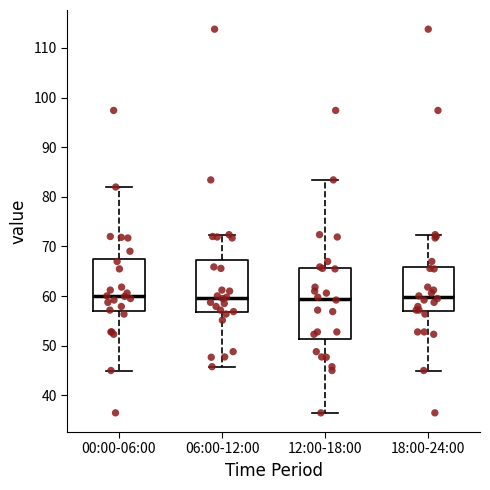

Reading left to right, transcribe this box plot: for each box, give where its median line is, the range the box spans, and where its two whiskers end, as read against the y-axis. The values are not printed on the chart, so give them approximately, as read against the axis.

00:00-06:00: median 60, box 57 to 67, whiskers 45 to 82
06:00-12:00: median 60, box 57 to 67, whiskers 46 to 72
12:00-18:00: median 59, box 51 to 66, whiskers 36 to 83
18:00-24:00: median 60, box 57 to 66, whiskers 45 to 72